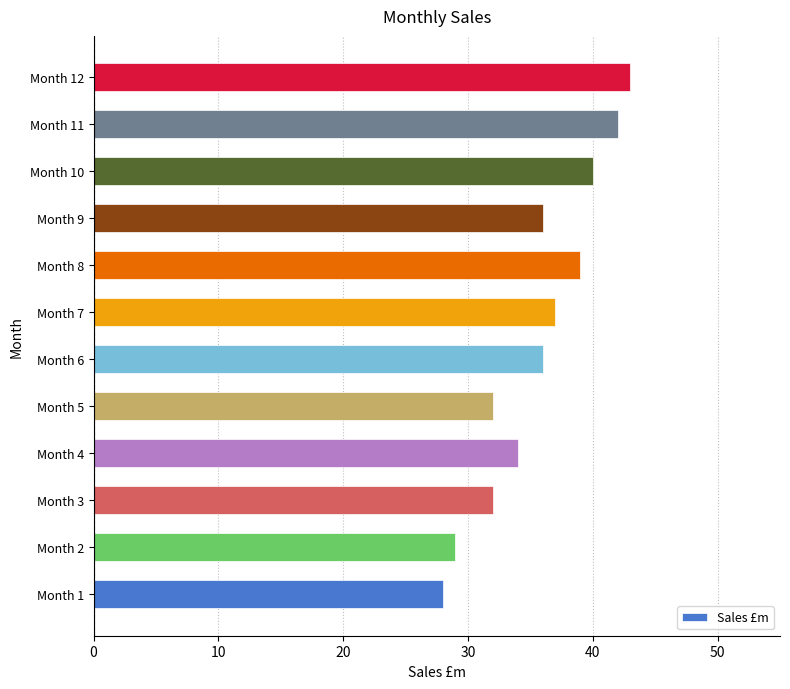

Count the number of data series in this chart.

1